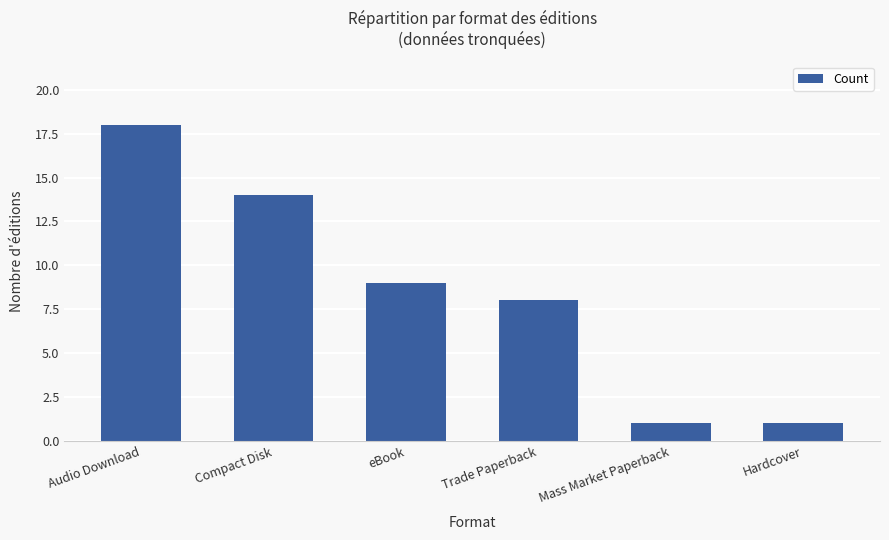

How many distinct data groups are displayed?

1